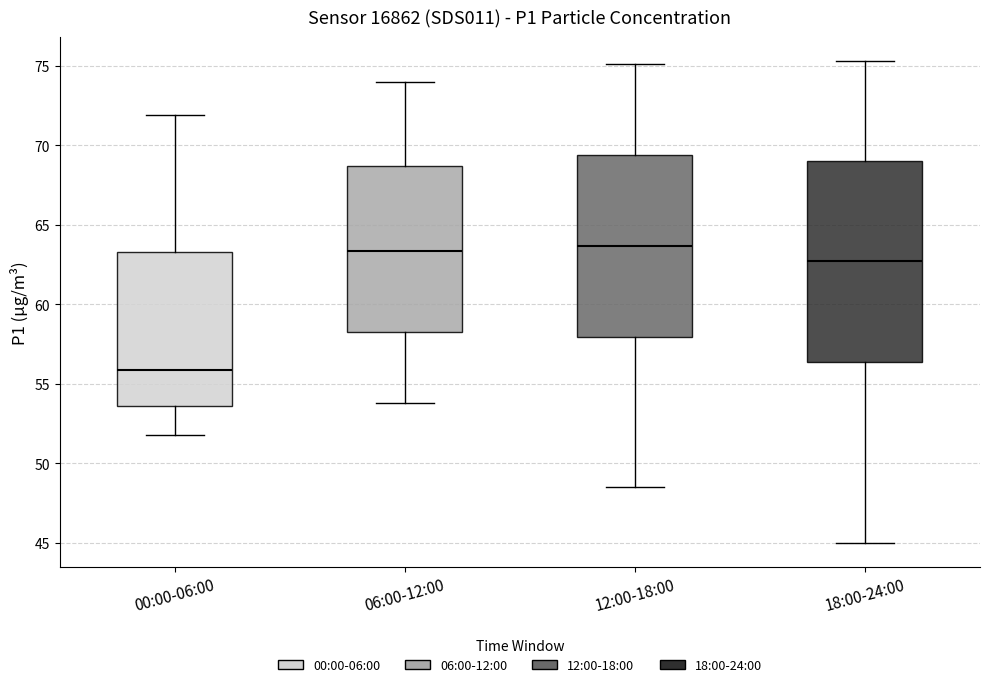

Reading left to right, transcribe this box plot: for each box, give where its median line is, the range the box spans, and where its two whiskers end, as read against the y-axis. The values are not printed on the chart, so give them approximately, as read against the axis.

00:00-06:00: median 56.0, box 53.5 to 63.5, whiskers 52.0 to 72.0
06:00-12:00: median 63.5, box 58.0 to 68.5, whiskers 54.0 to 74.0
12:00-18:00: median 63.5, box 58.0 to 69.5, whiskers 48.5 to 75.0
18:00-24:00: median 62.5, box 56.5 to 69.0, whiskers 45.0 to 75.5